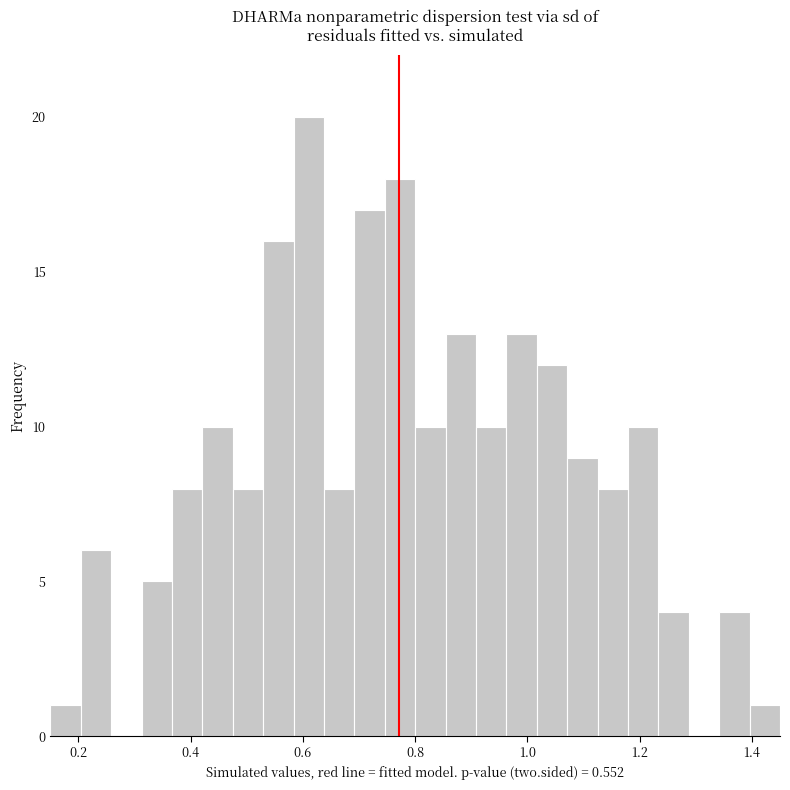

Around what value on the x-axis is the tallest bar? Give the approximate position of its centre, as read against the axis.

0.62